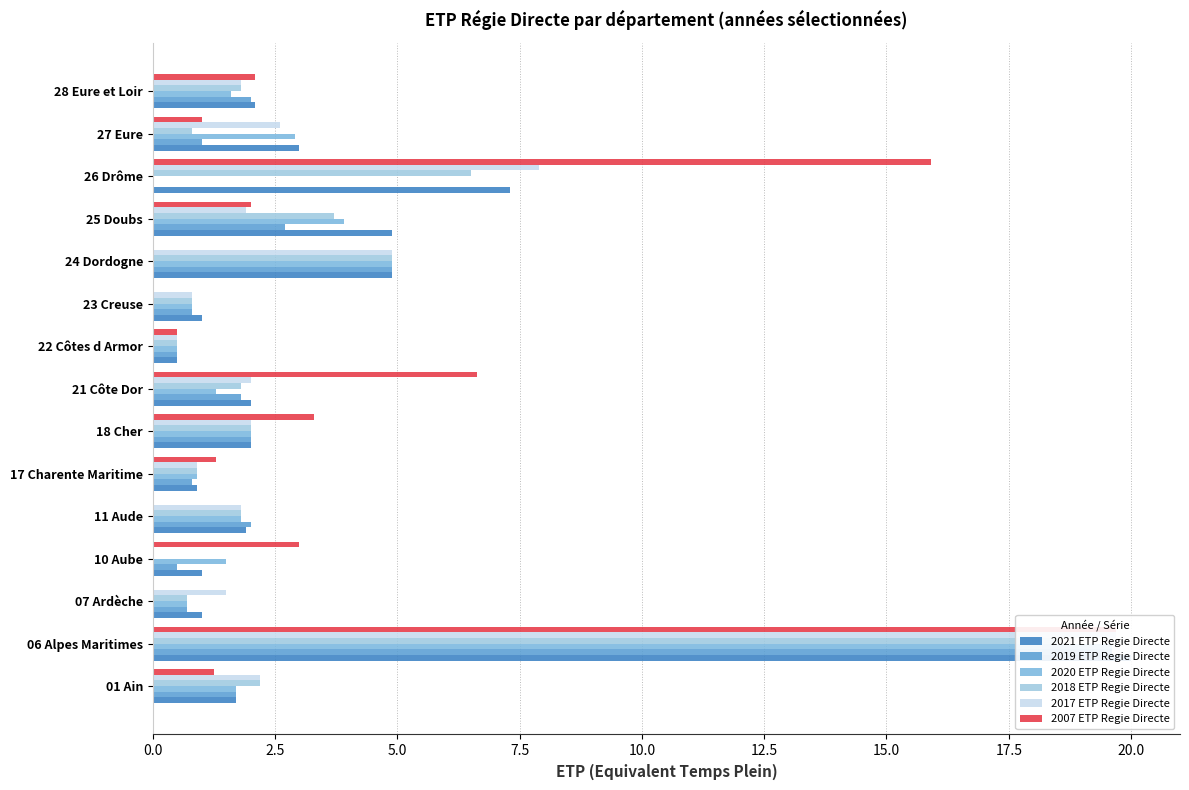

How many distinct data groups are displayed?

6